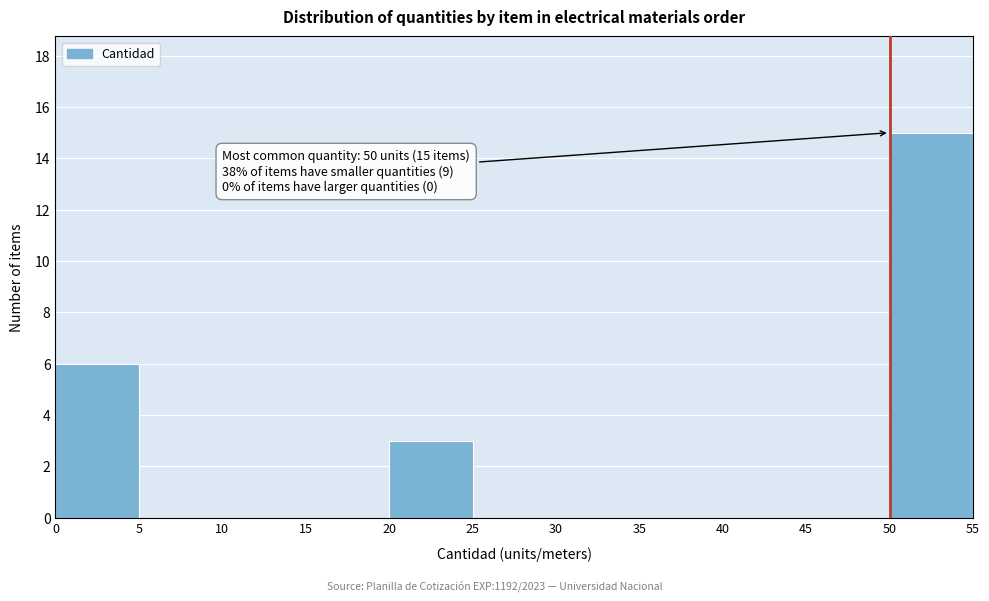

Which range on the x-axis has the tallest bar?

50 to 55